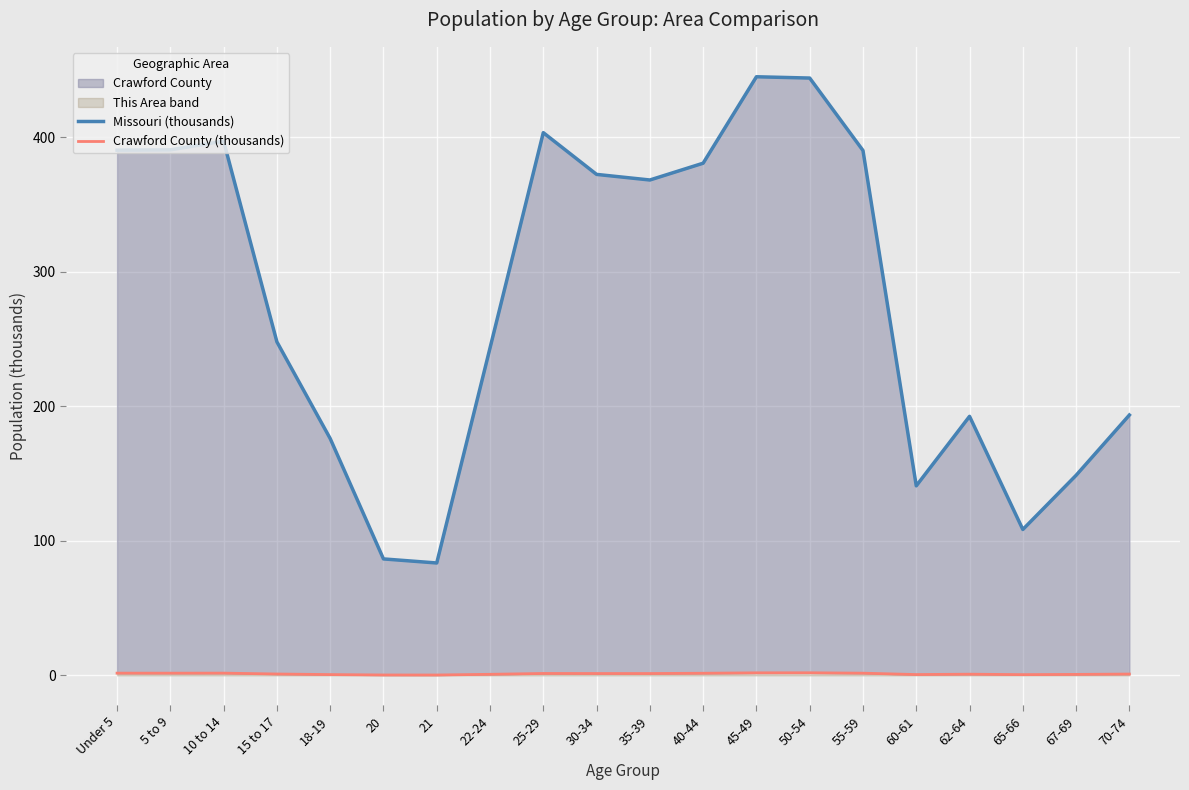

What is the difference between the highest and lowest values at 25-29?

401.8